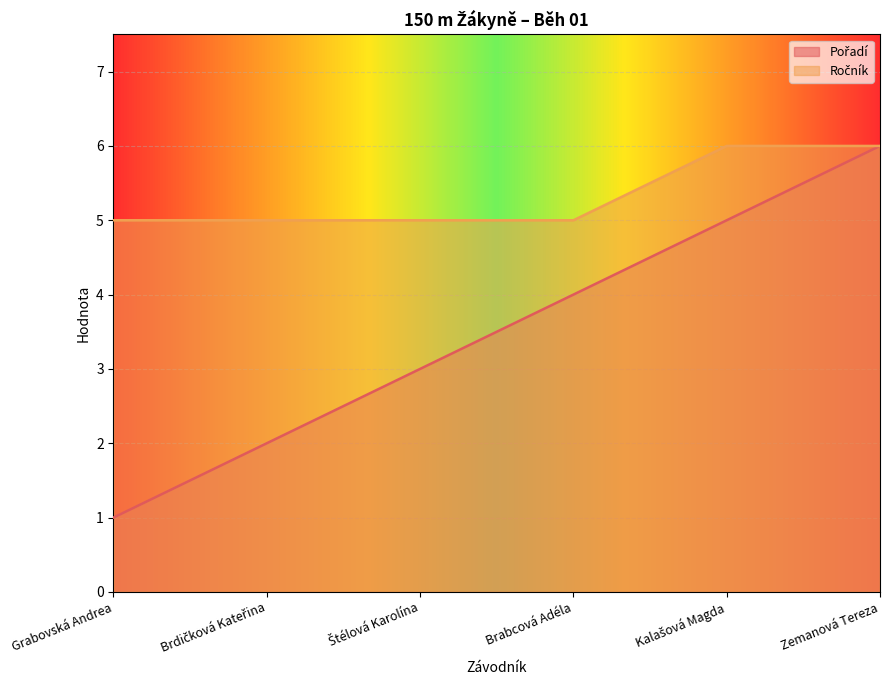

True or false: Ročník and Pořadí intersect in this chart.

False